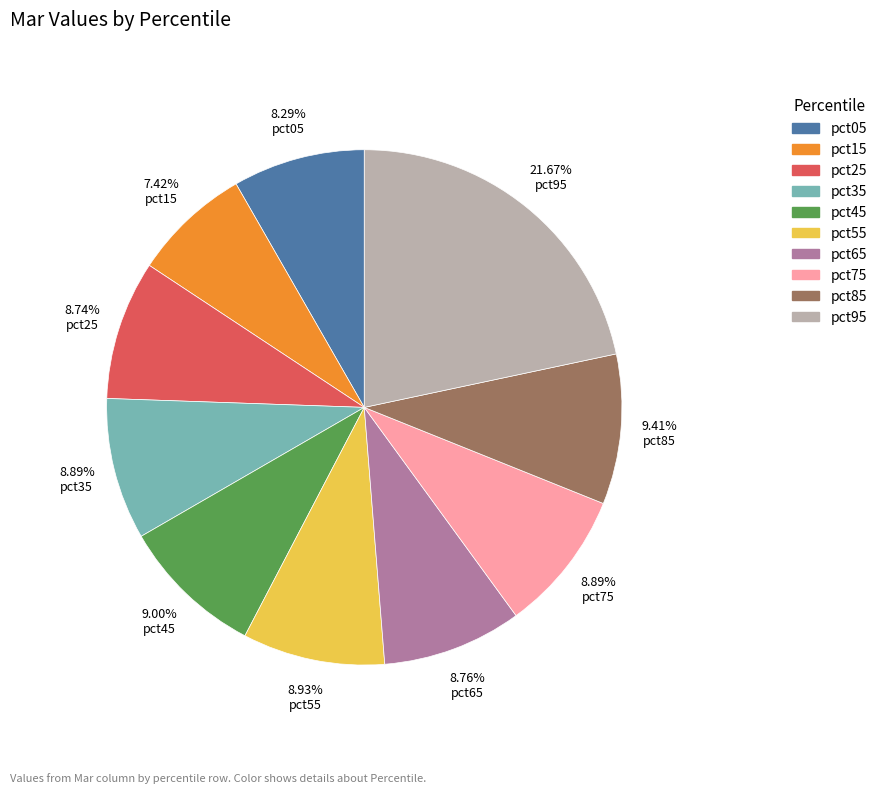

To the nearest percent, what is the average slice percentage?

10%